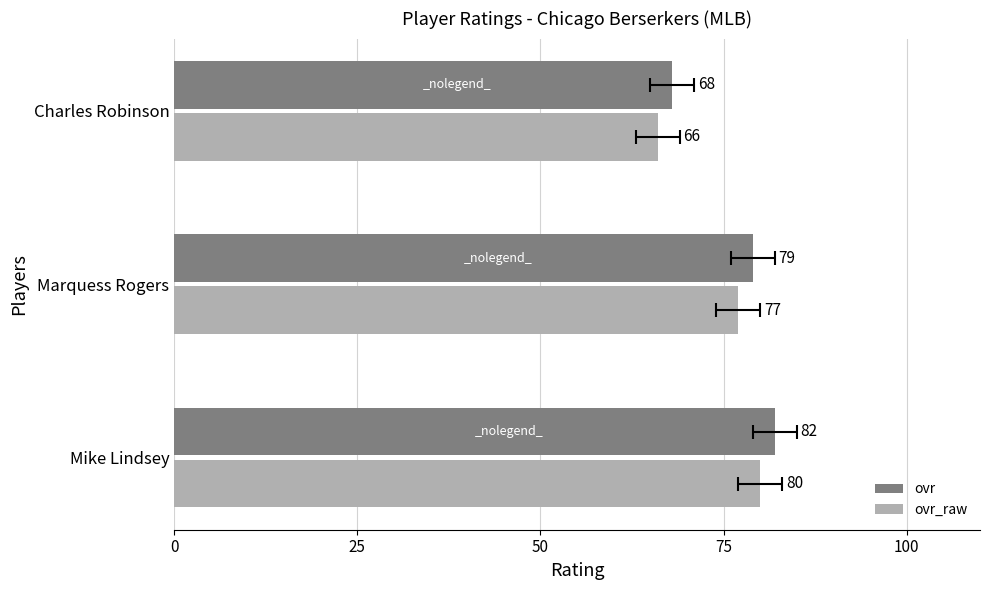

The value of ovr at Charles Robinson is 68. True or false?

True